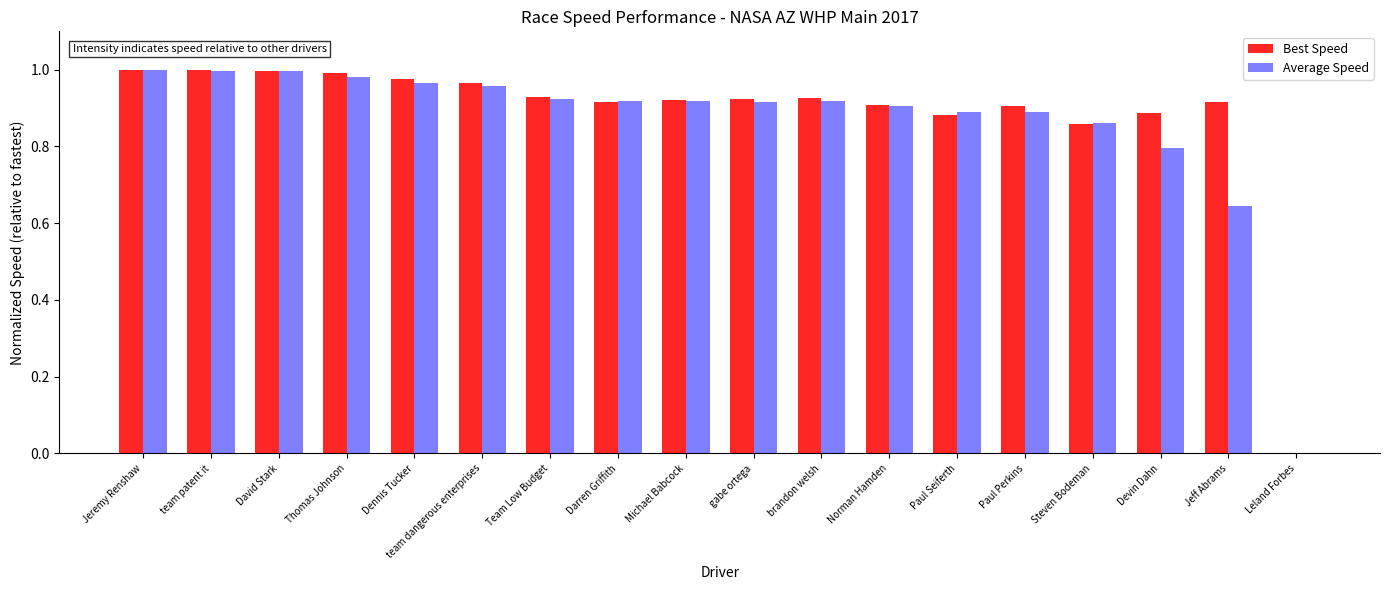

Between Norman Hamden and Devin Dahn, which series saw the biggest shift?

Average Speed